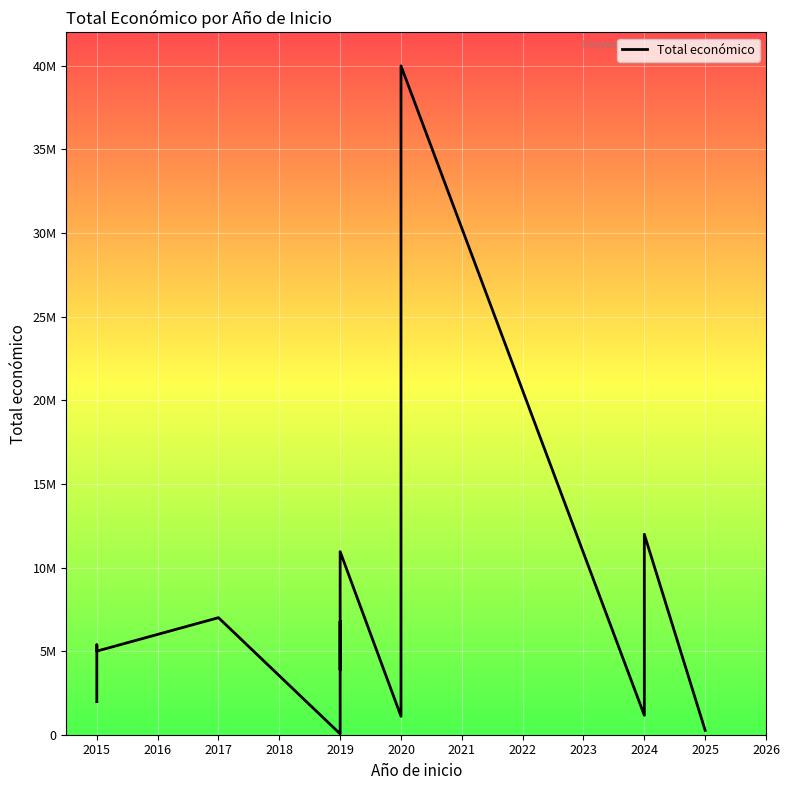

At which category does the chart reach its minimum across all series?

2019